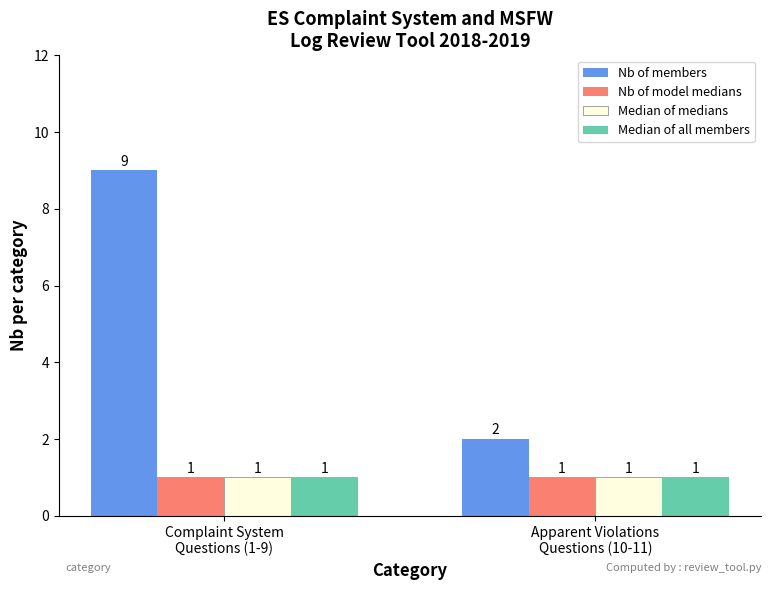

Reading left to right, extract all data points from this chart.

Nb of members: 9	2
Nb of model medians: 1	1
Median of medians: 1	1
Median of all members: 1	1